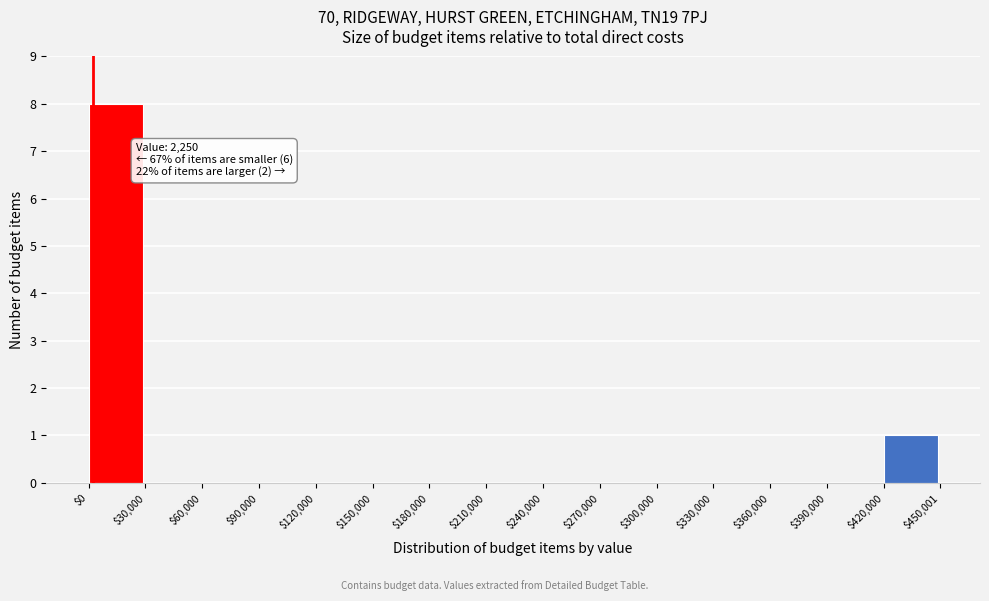

Over which range of the x-axis is the bar tallest?

$0 to $30,000